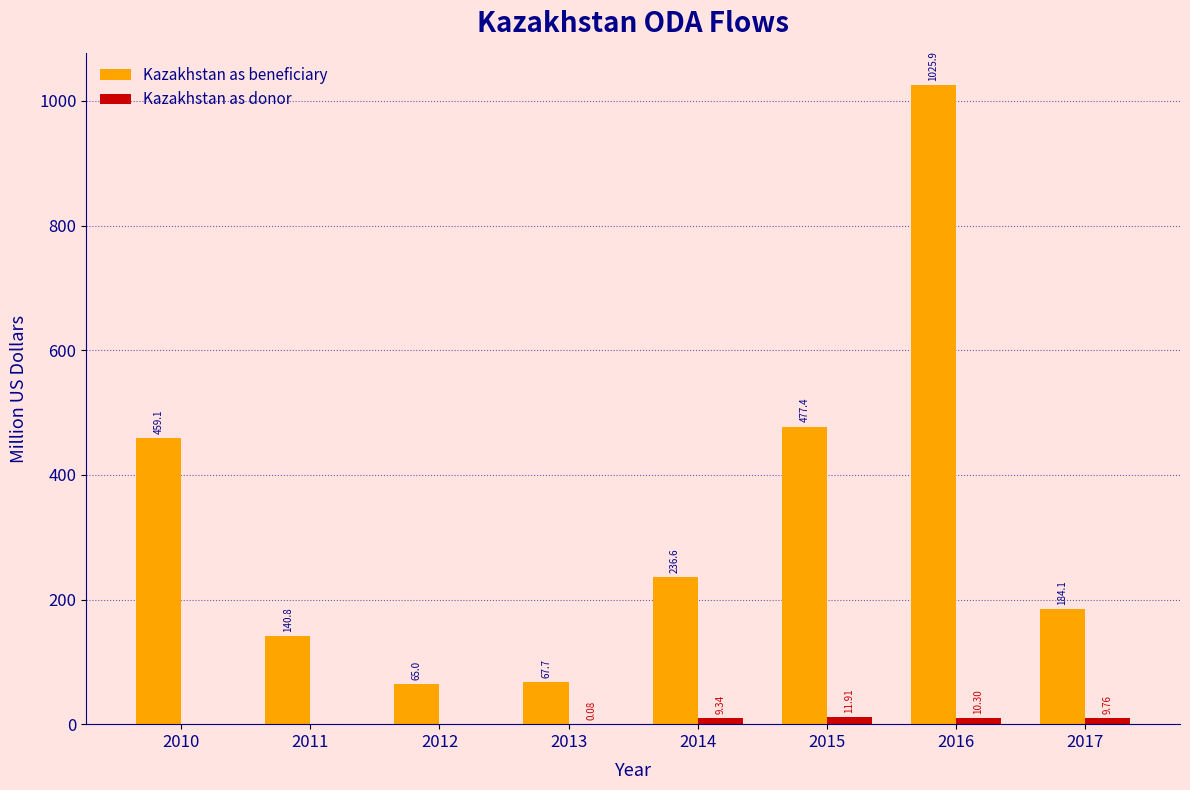

What is the sum of the Kazakhstan as beneficiary values at 2013 and 2016?

1093.6